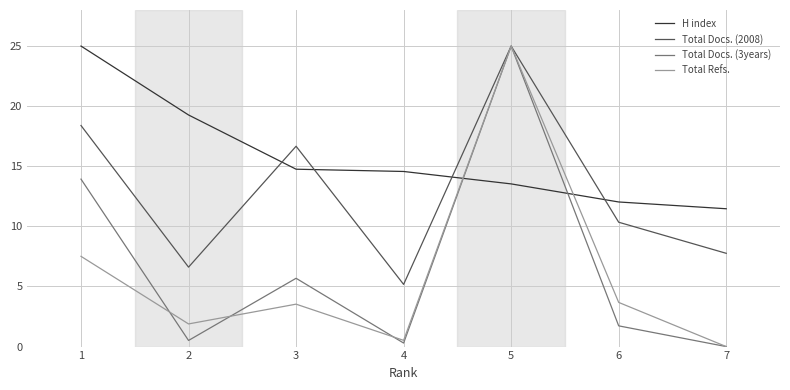

Read the Total Docs. (3years) value at 5.

25.0